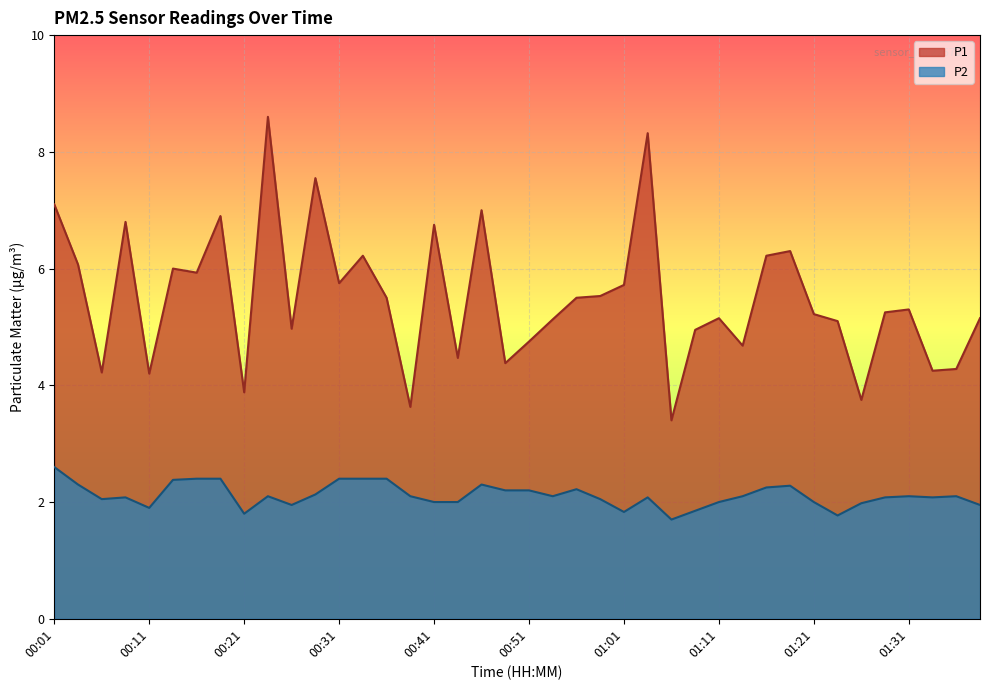

How many data points in P1 are above 5?

26